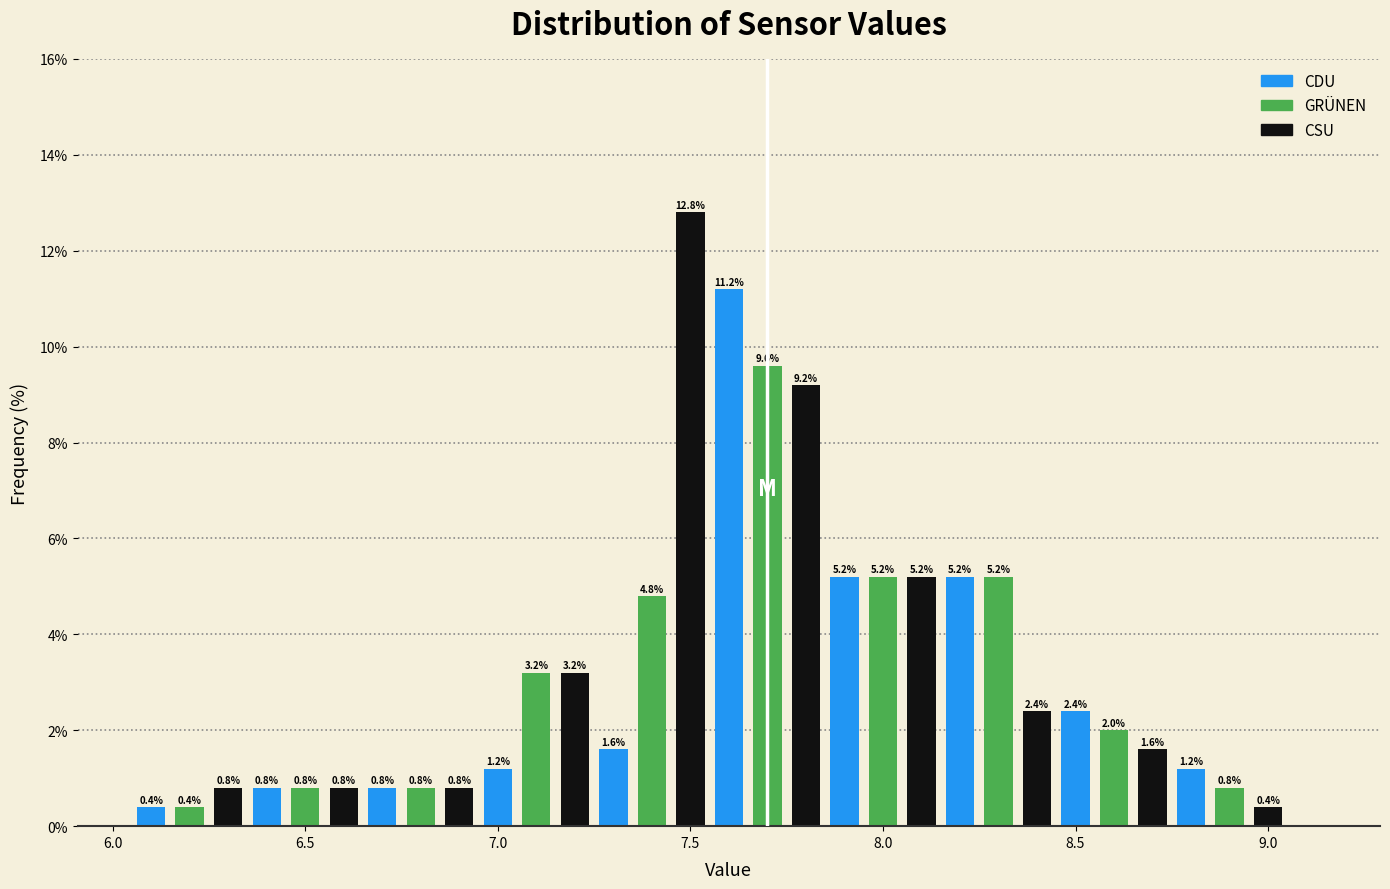

Read against the x-axis, roughly where is the centre of the tallest bar?

7.50